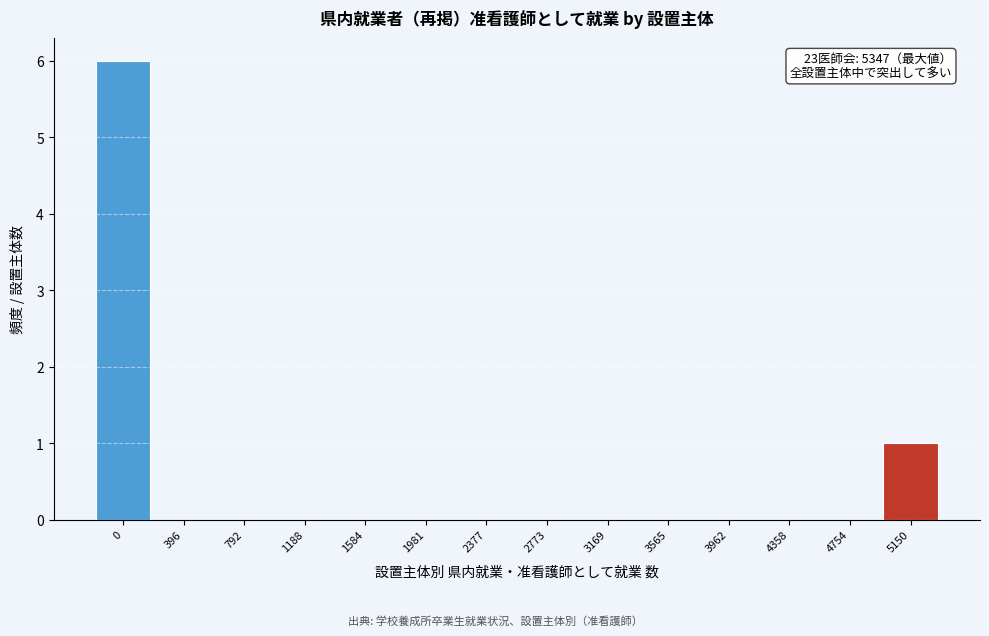

Reading left to right, what are all the values shown in this chart?

0=6	396=0	792=0	1188=0	1584=0	1981=0	2377=0	2773=0	3169=0	3565=0	3962=0	4358=0	4754=0	5150=1